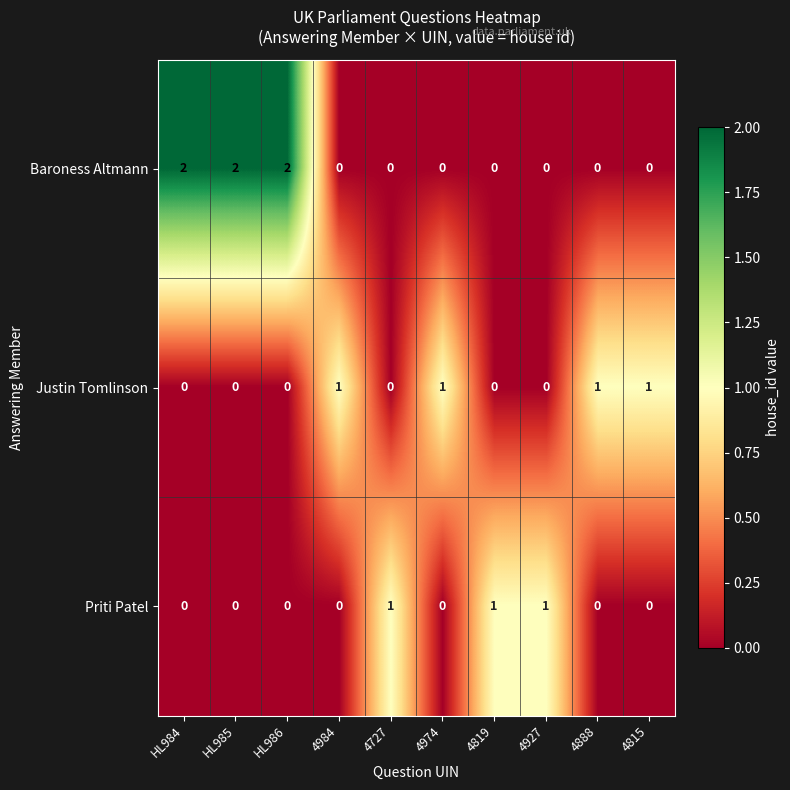

How many data points does each series have?

10